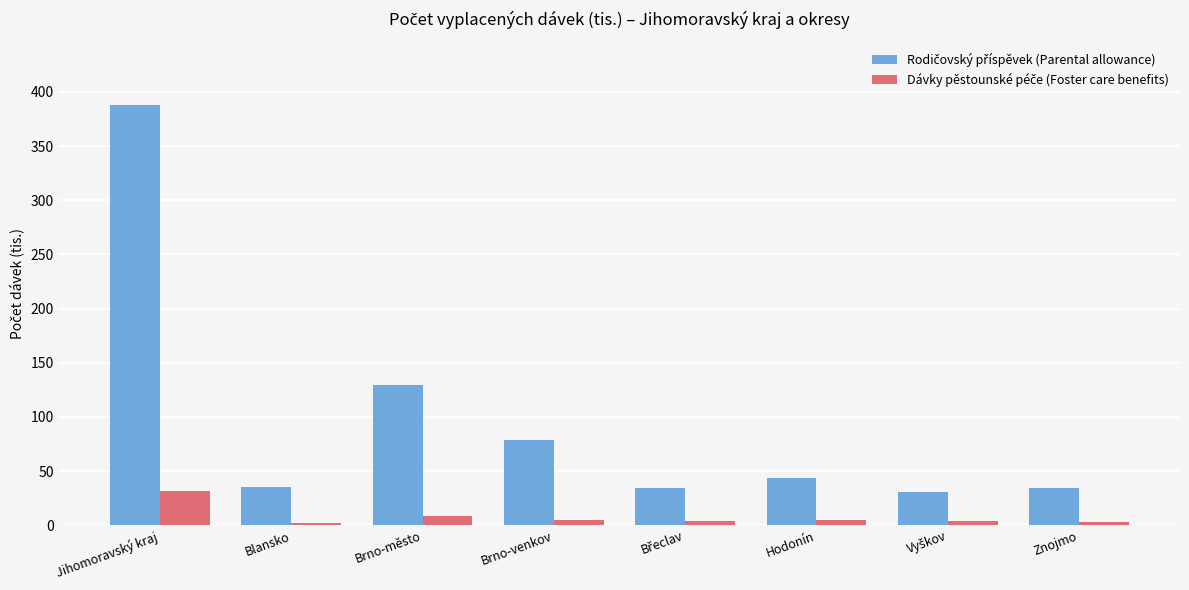

At how many categories does at least one series exceed 77?

3